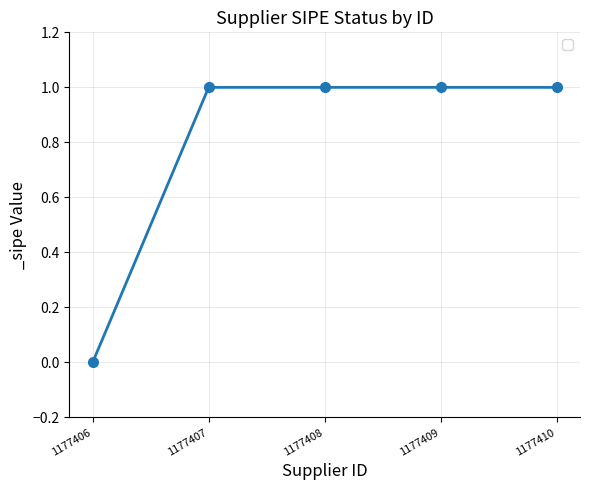

What is the value of the 5th point from the left?

1